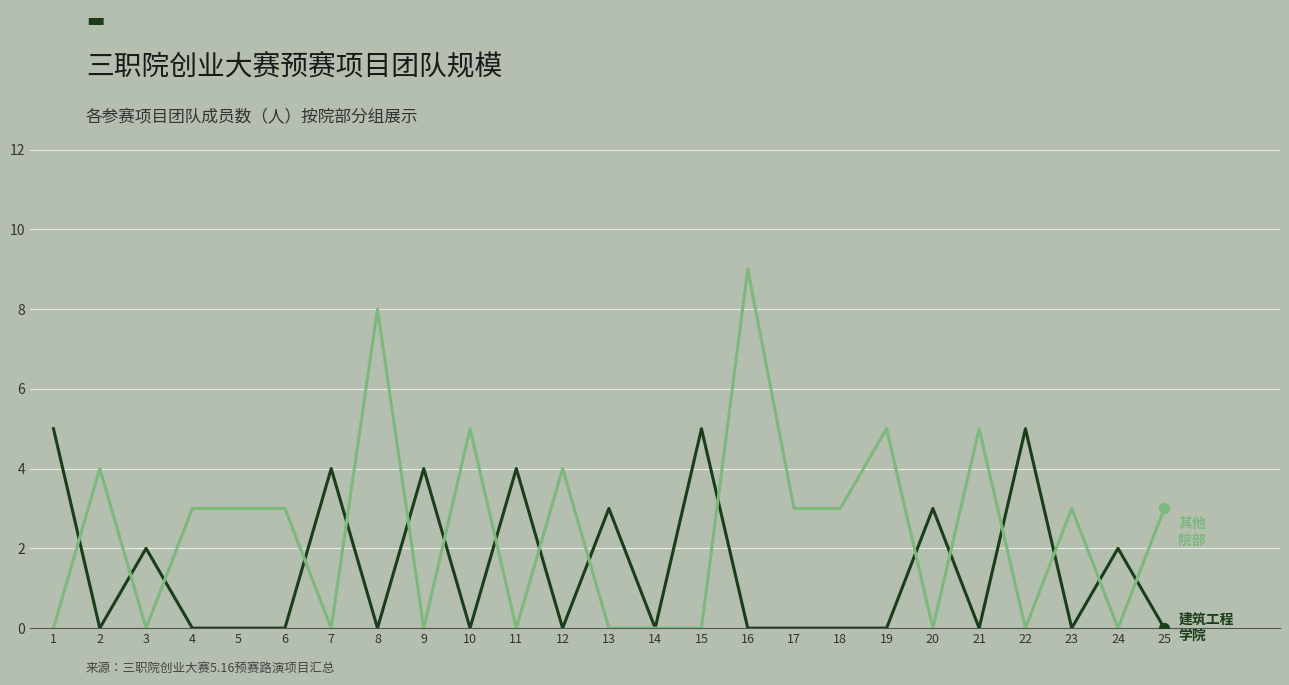

What is the difference between the highest and lowest values at 19?

5